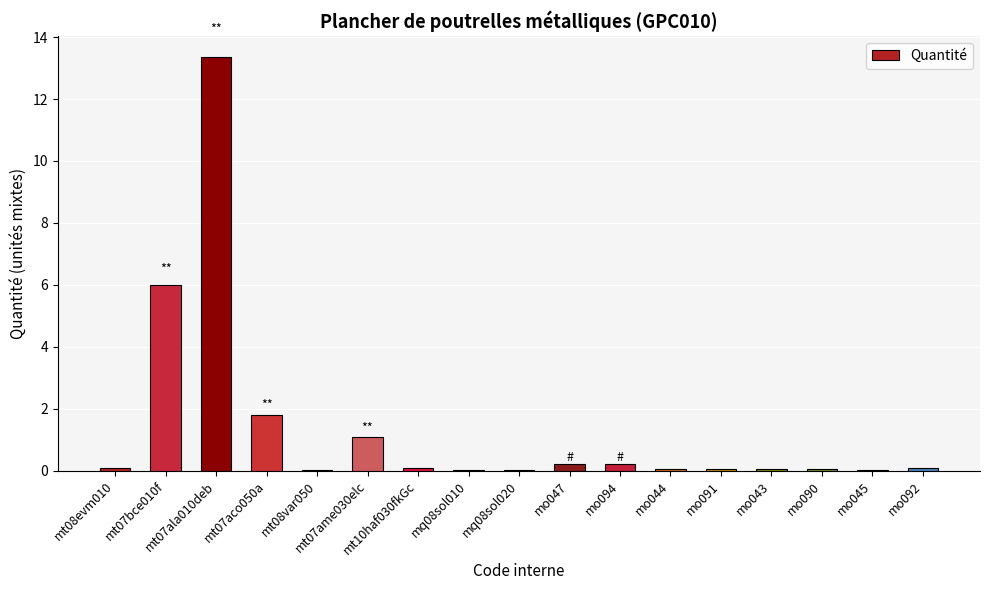

At which category does the chart reach its peak across all series?

mt07ala010deb